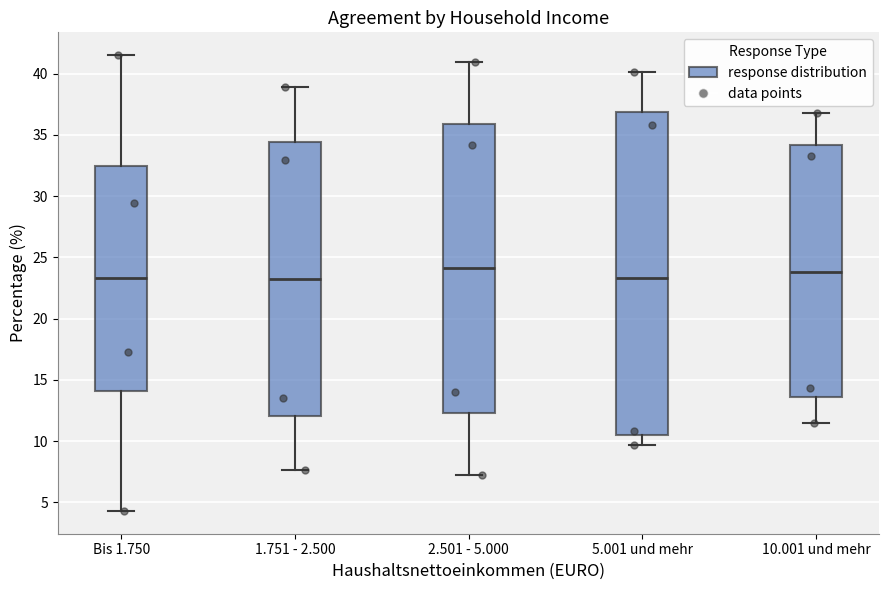

Where is the lower edge of the box for 5.001 und mehr on the y-axis? The values are not printed on the chart, so give them approximately, as read against the axis.

10.5